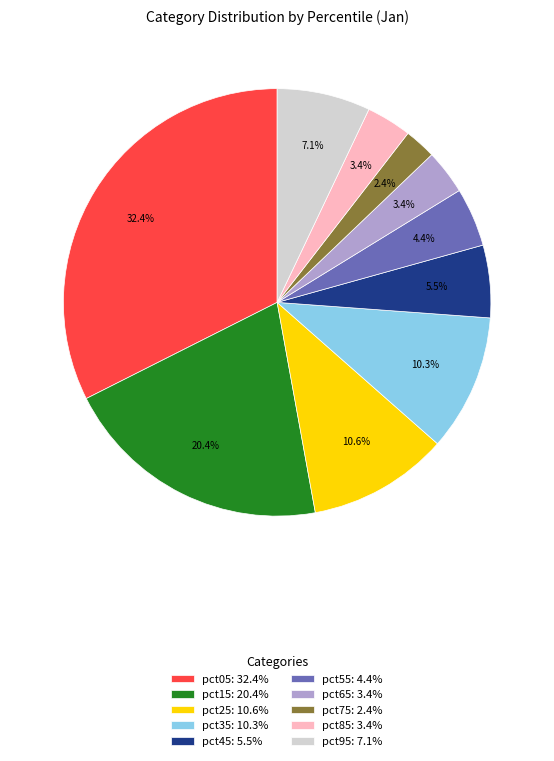

True or false: pct05 accounts for 25% of the total.

False